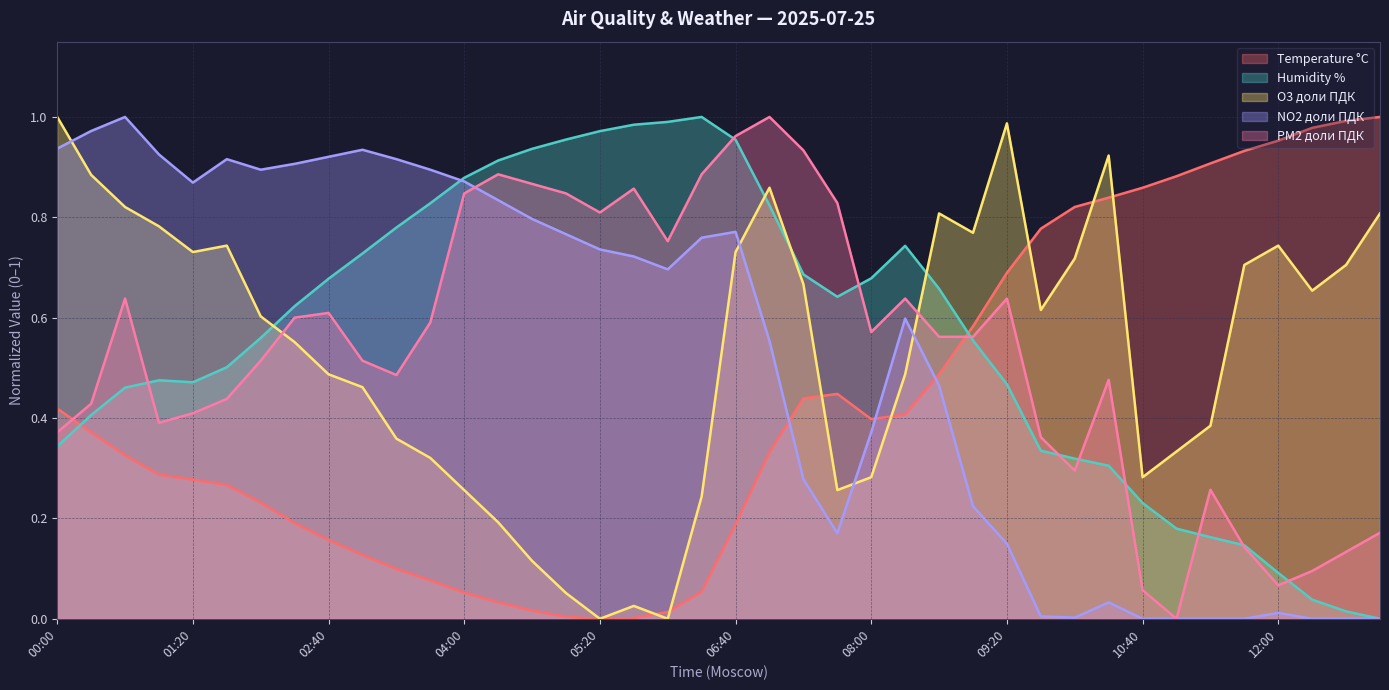

The NO2 доли ПДК series shows 0.2 at 07:20. True or false?

False